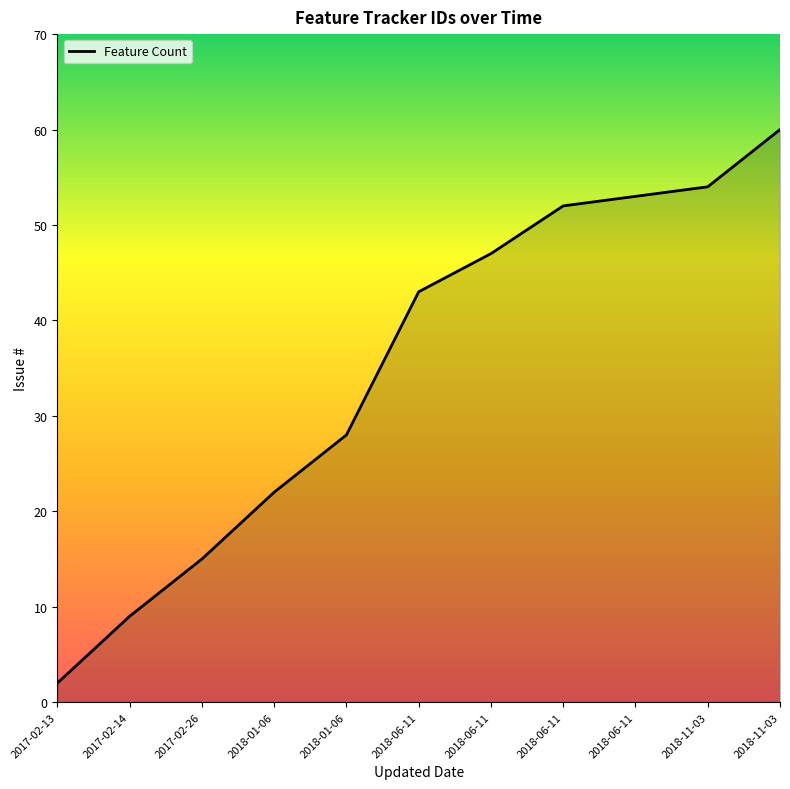

True or false: the data shows 91 at 2018-06-11.

False